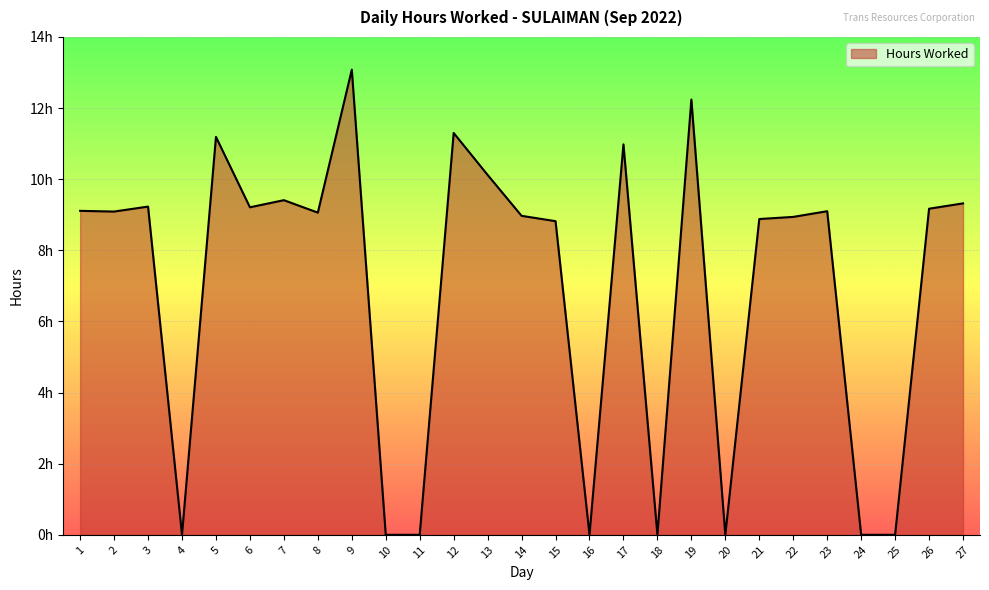

What is the sum of all values?

187.2